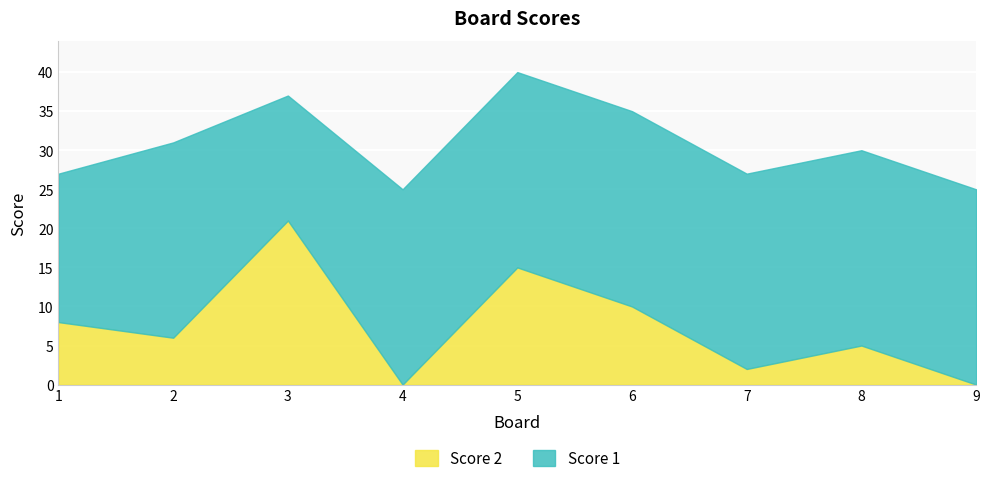

Reading left to right, list all the values displayed in this chart.

Score 1: 19	25	16	25	25	25	25	25	25
Score 2: 8	6	21	0	15	10	2	5	0